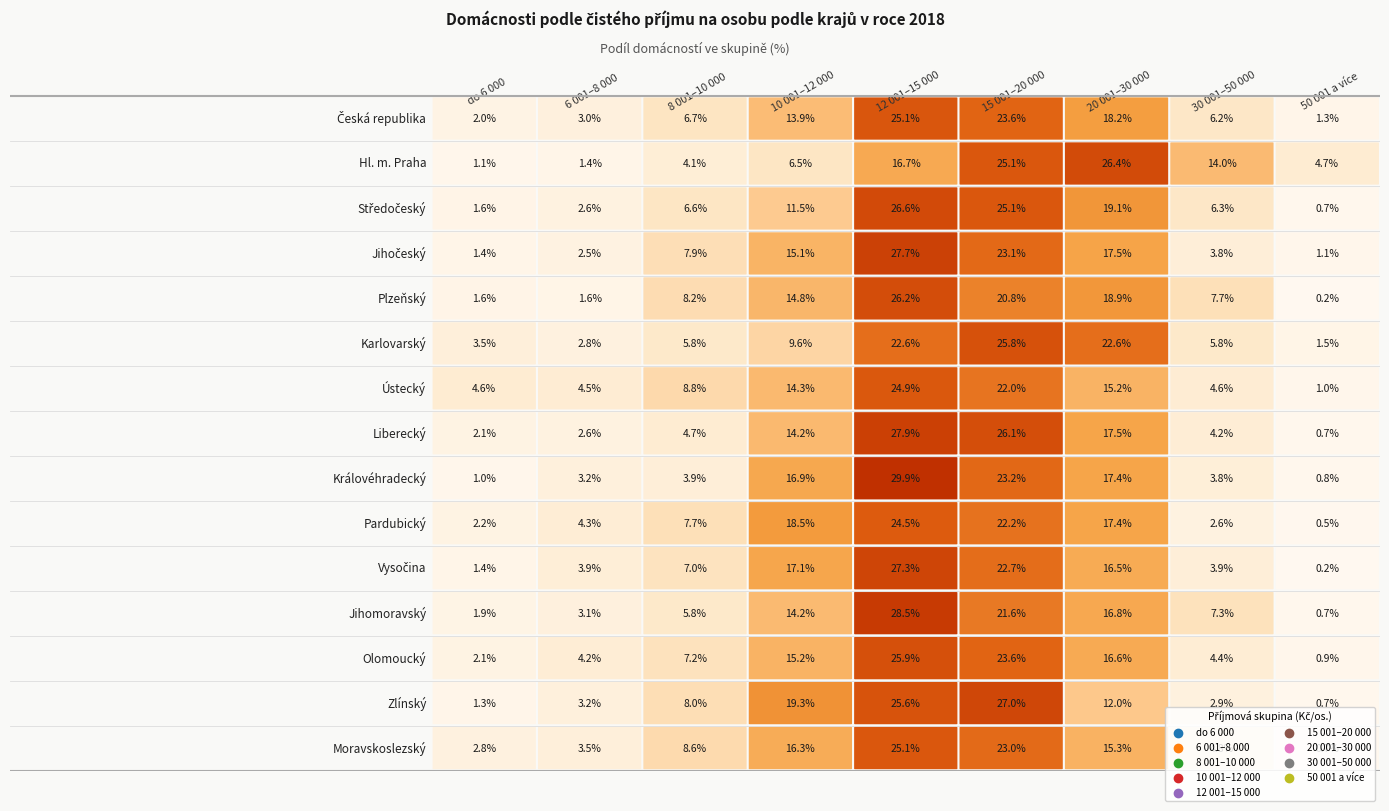

What is the greatest value displayed?

29.9